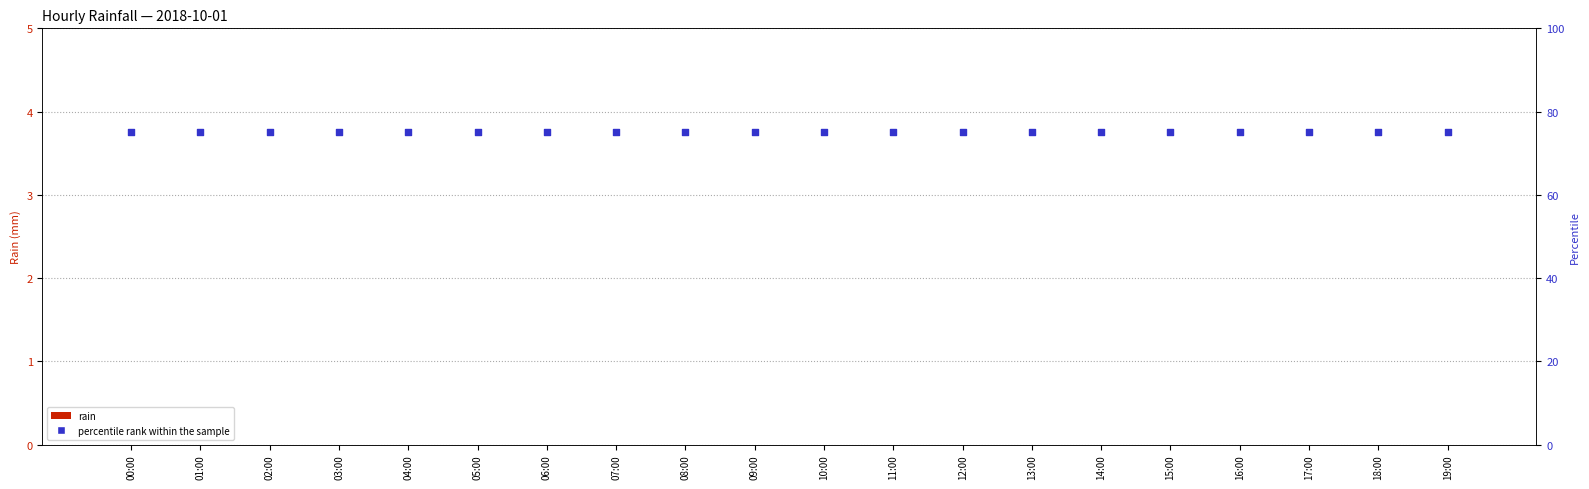

Which series has the largest total across all categories?

percentile rank within the sample